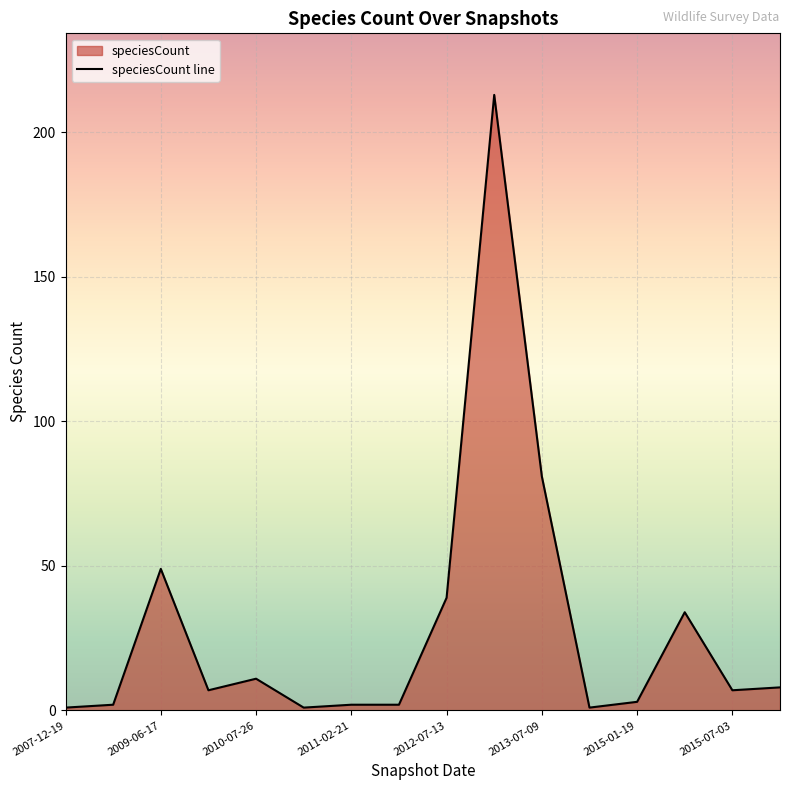

How many lines are shown in the chart?

1